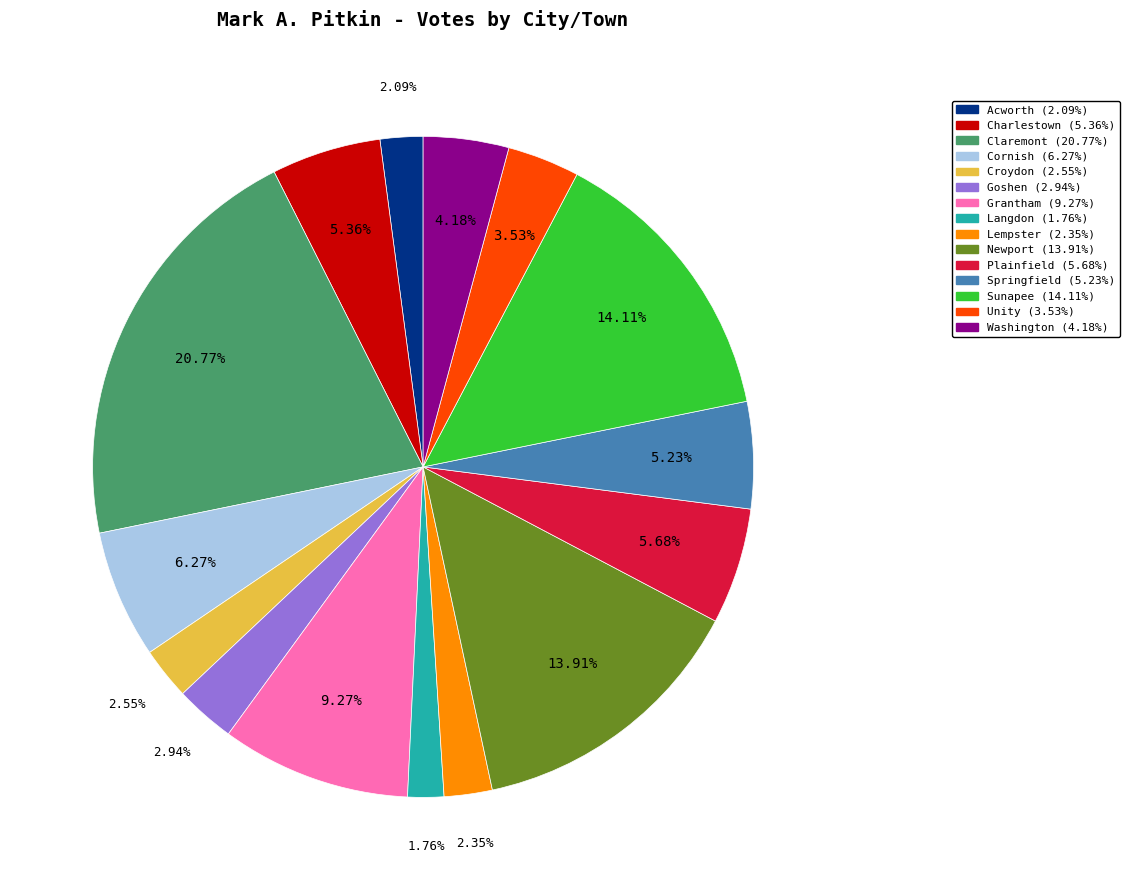

Which slice is the largest?

Claremont